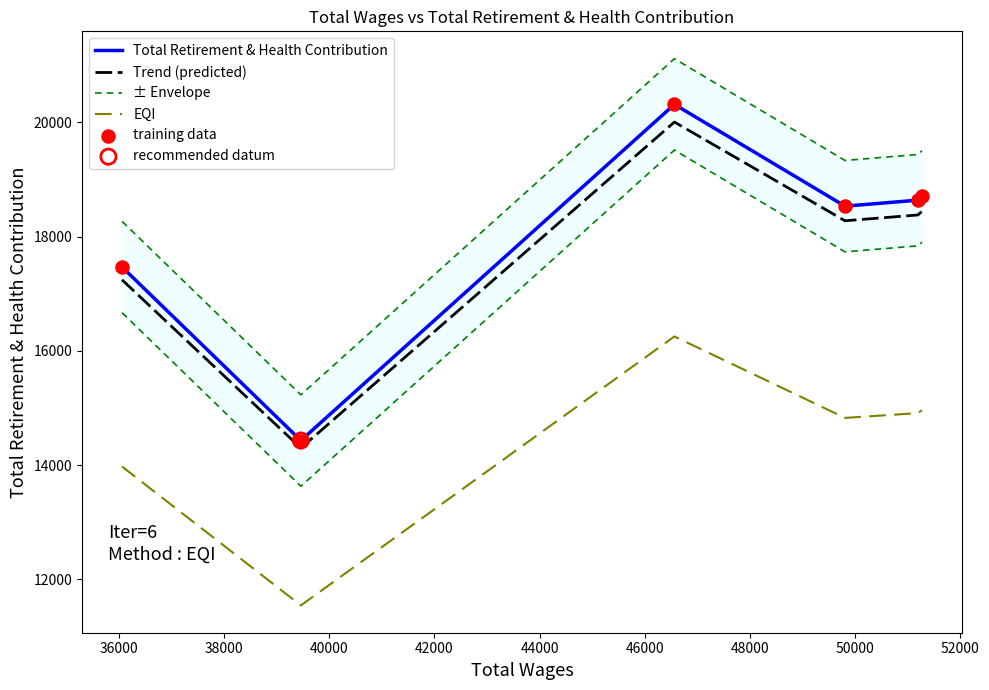

Which series has the widest spread of Y values?

Total Retirement & Health Contribution